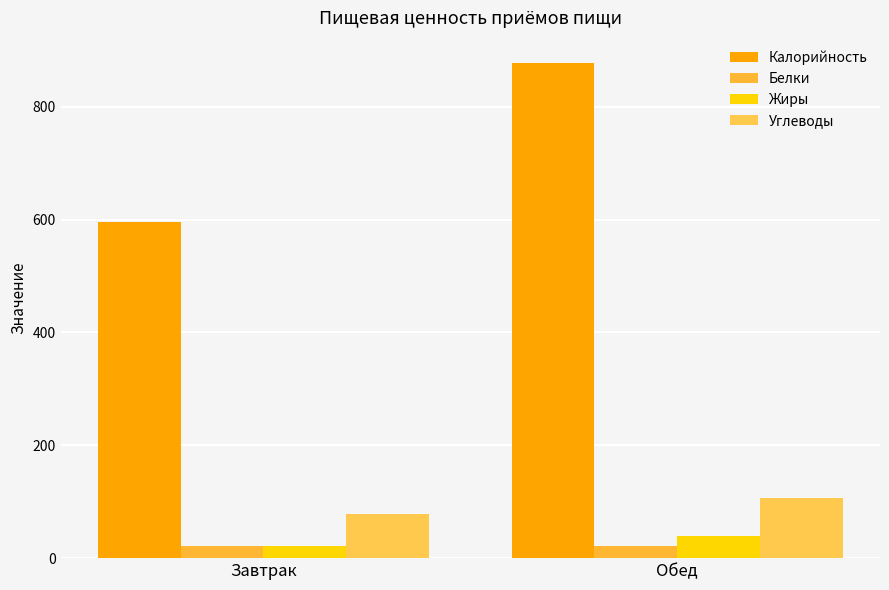

Is the value of Белки at Обед greater than the value of Углеводы at Обед?

No